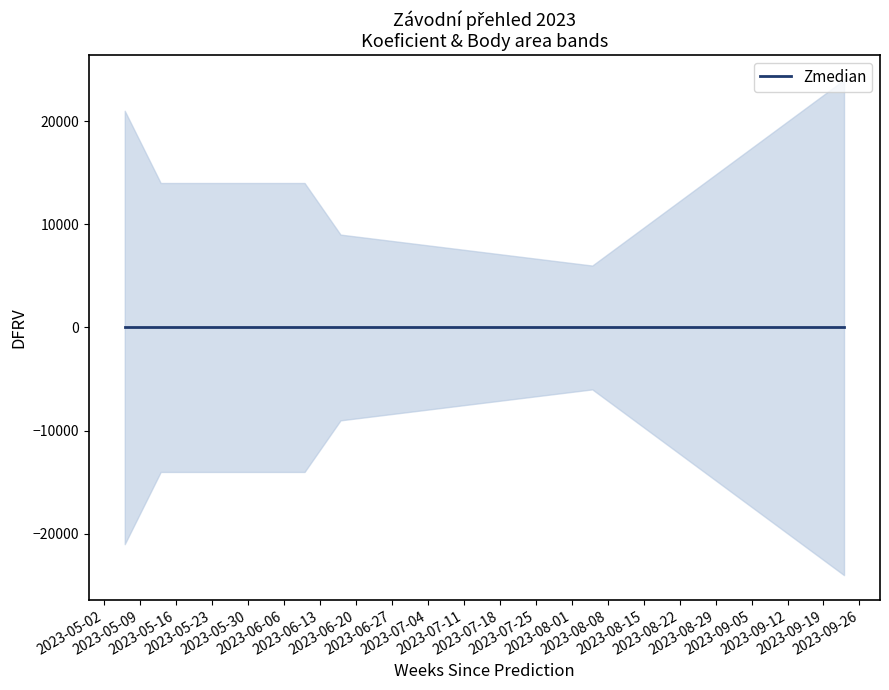

True or false: Koeficient and CTL intersect in this chart.

False